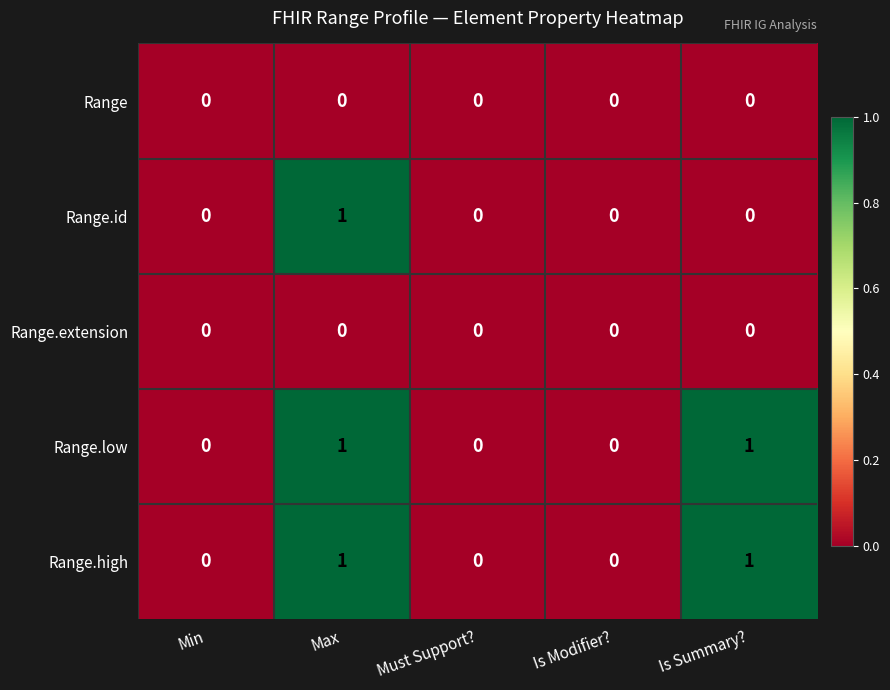

At which category is the sum across all series the highest?

Max